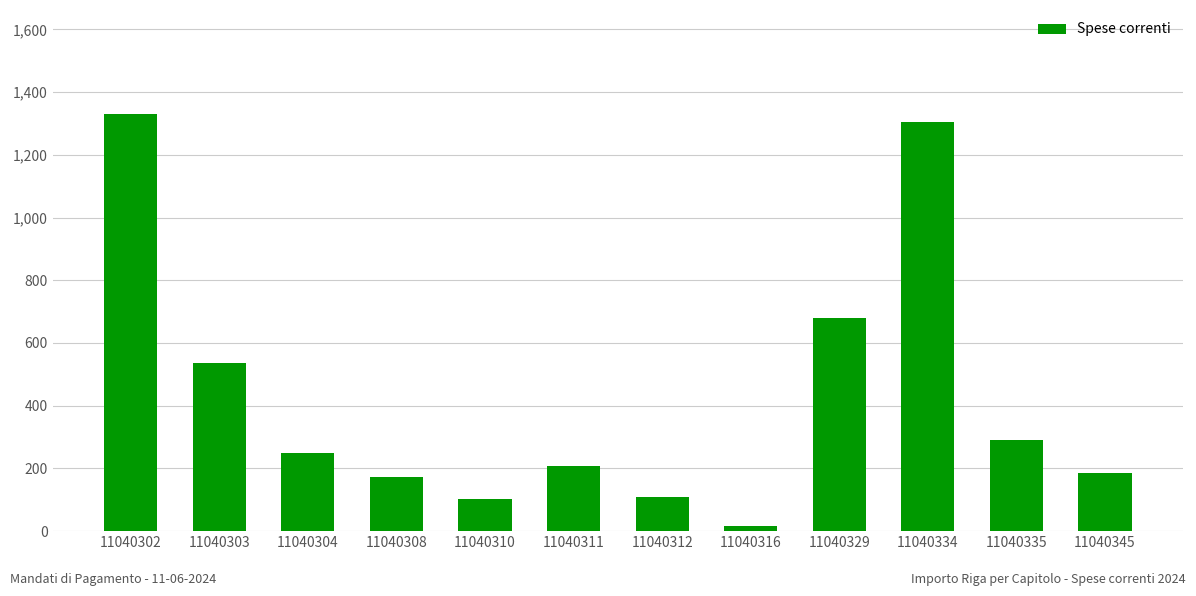

Are the bars horizontal?

No